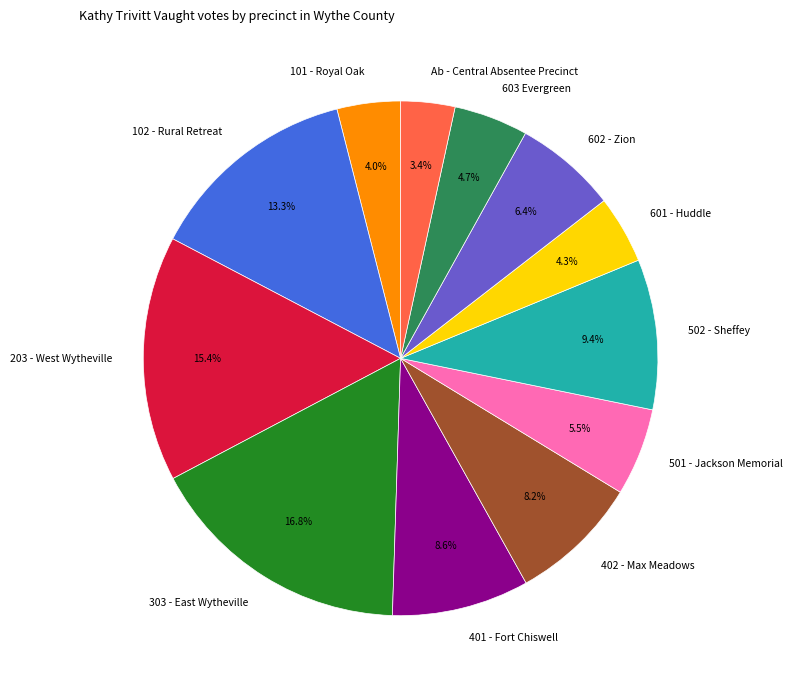

To the nearest percent, what percentage of the pie is 603 Evergreen?

5%